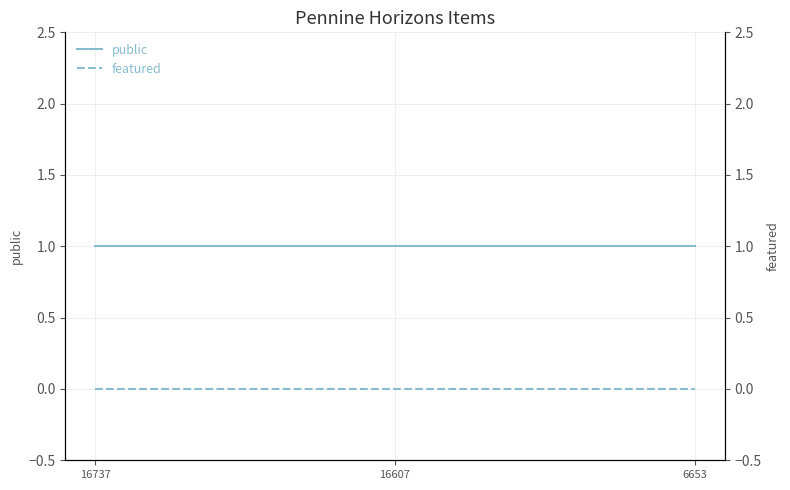

Does the chart display data point markers on the line(s)?

No